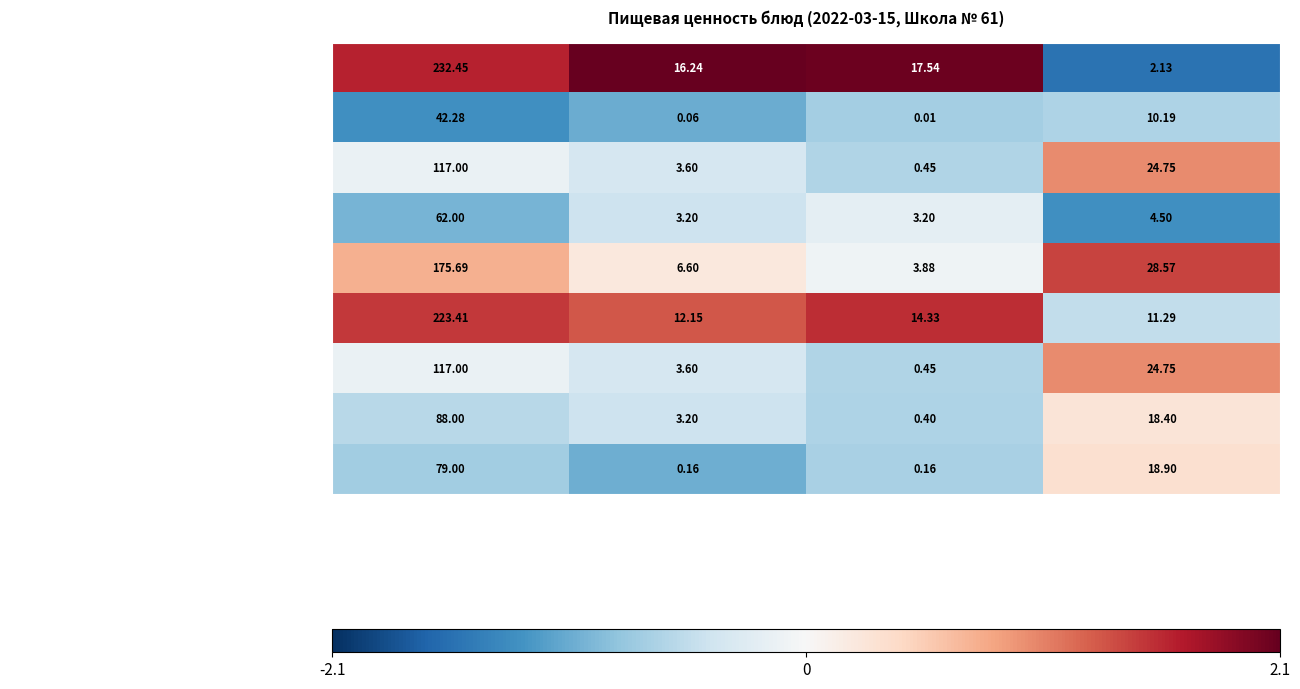

Count the number of data series in this chart.

9